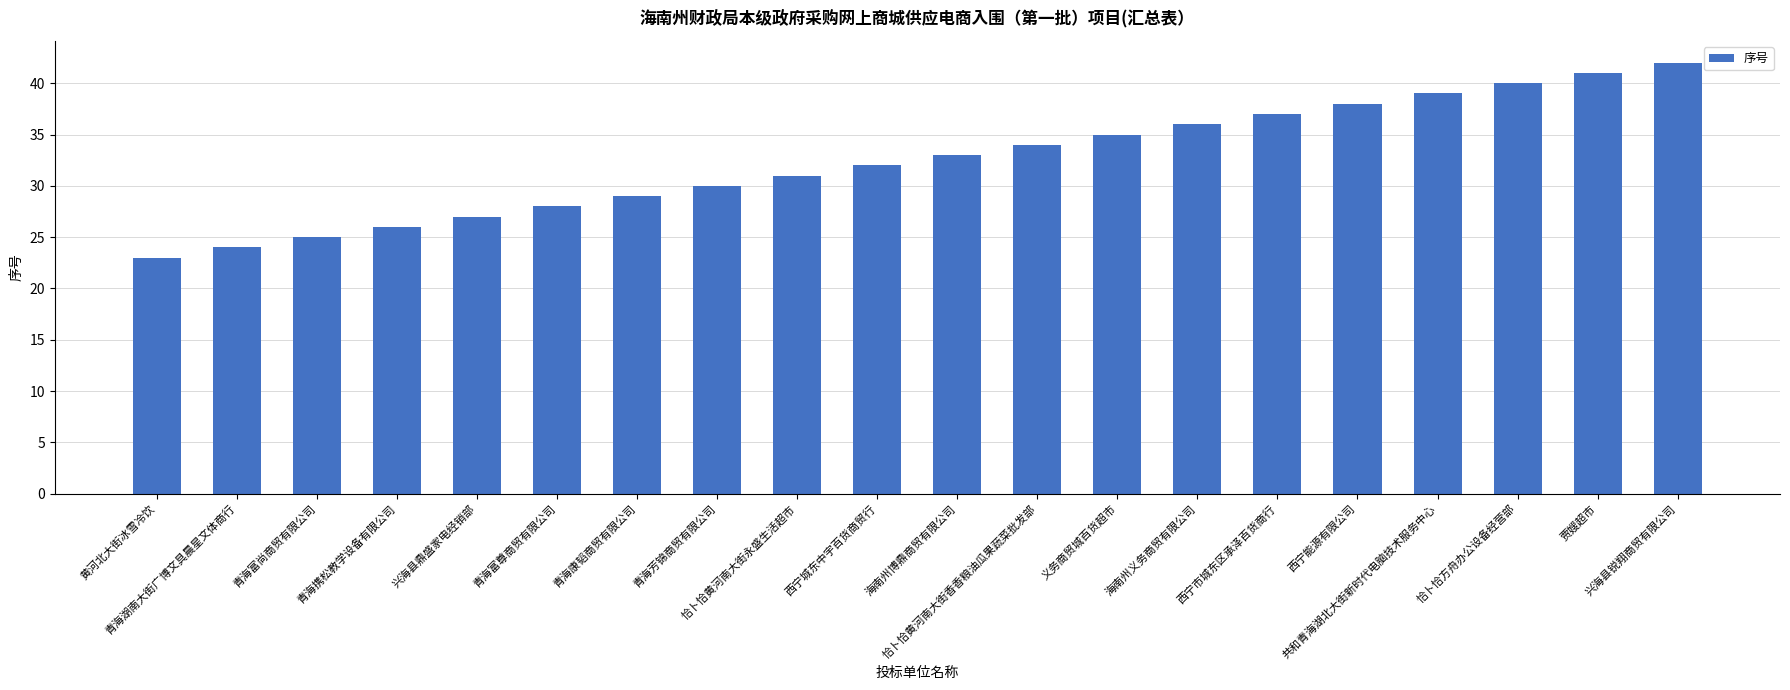

Reading right to left, transcribe all the data shown in this chart.

42	41	40	39	38	37	36	35	34	33	32	31	30	29	28	27	26	25	24	23